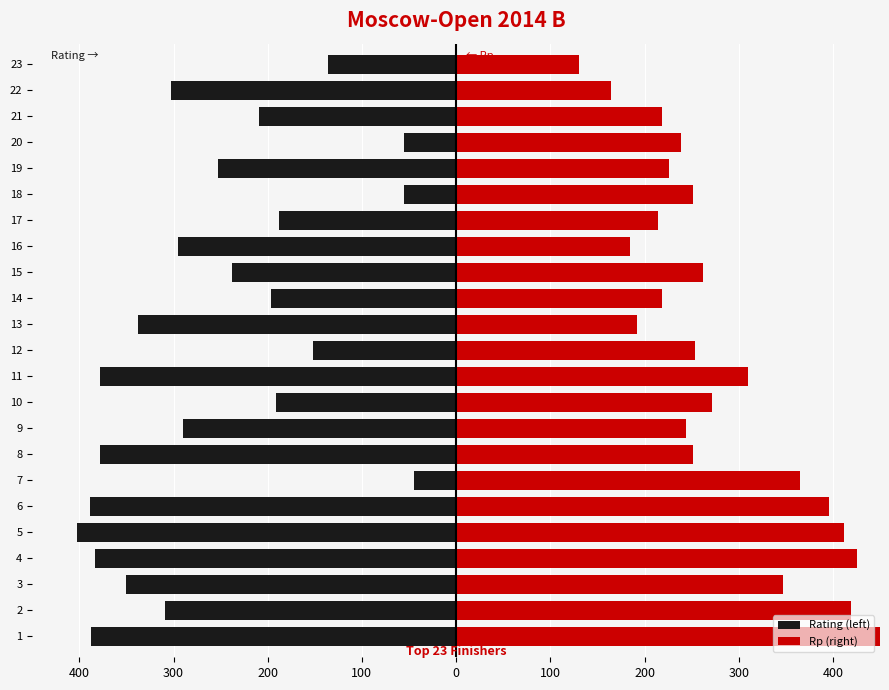

How many distinct data groups are displayed?

2